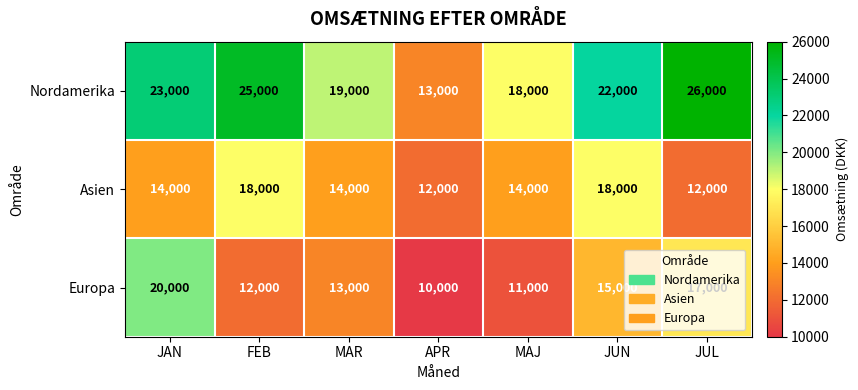

Where does the Europa series first go above 13000?

JAN